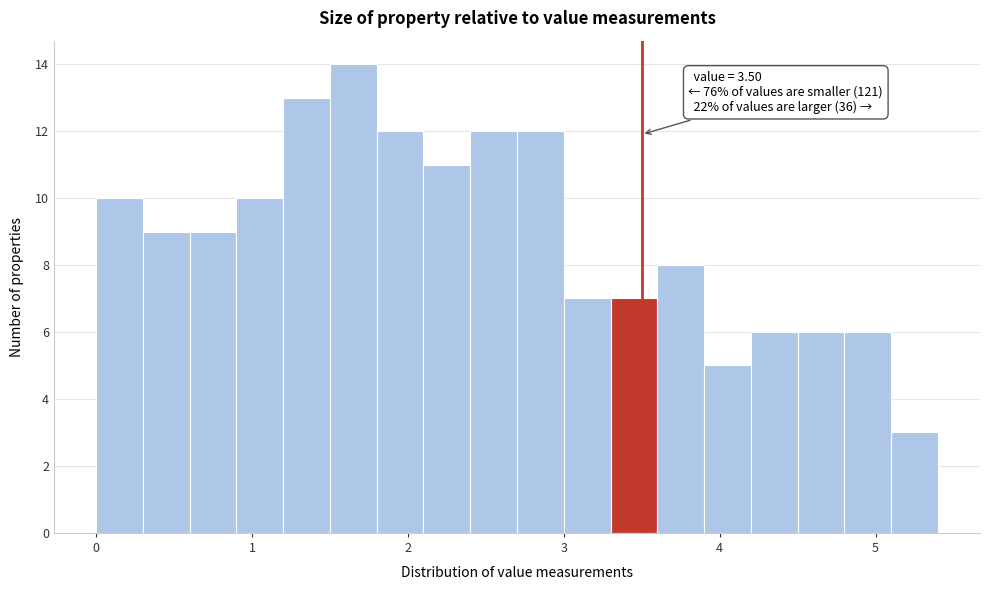

Read against the x-axis, roughly where is the centre of the tallest bar?

1.7